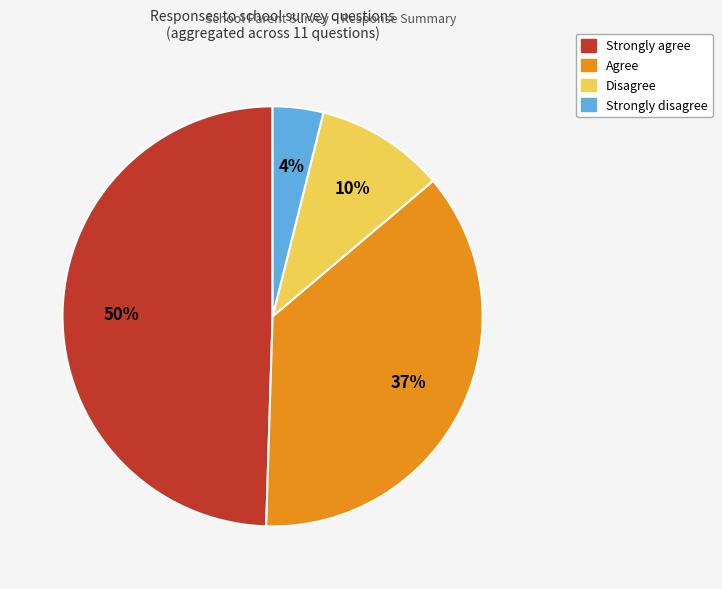

Does any single category account for the majority?

No